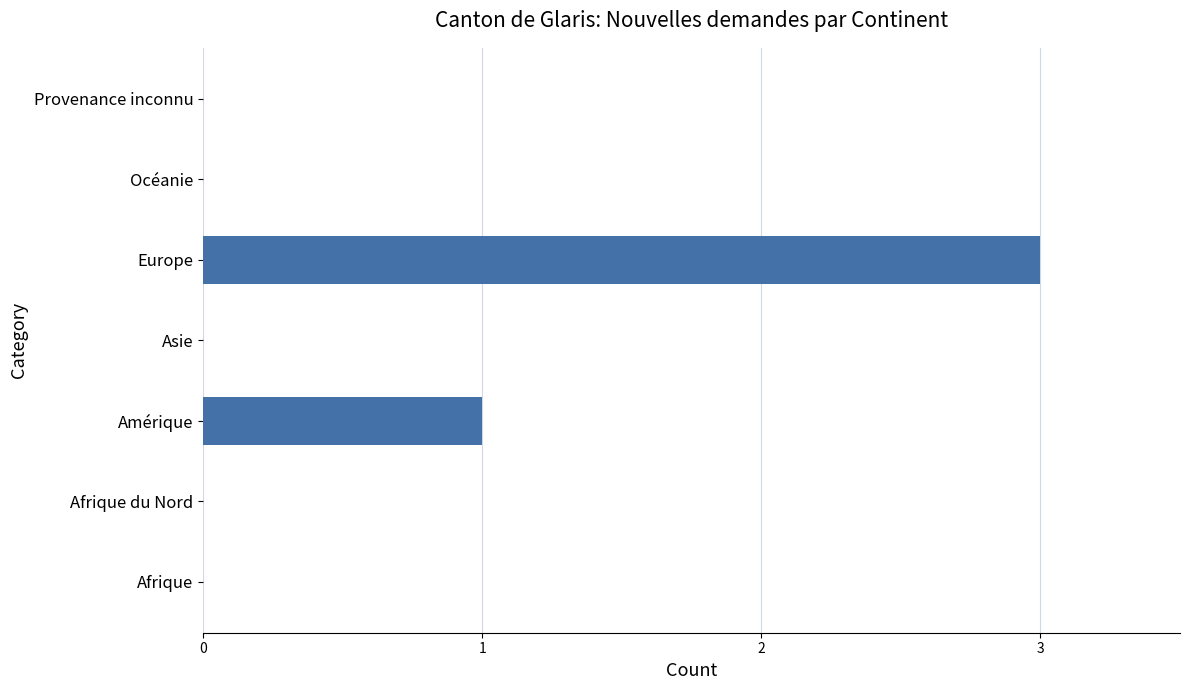

Are the bars horizontal?

Yes